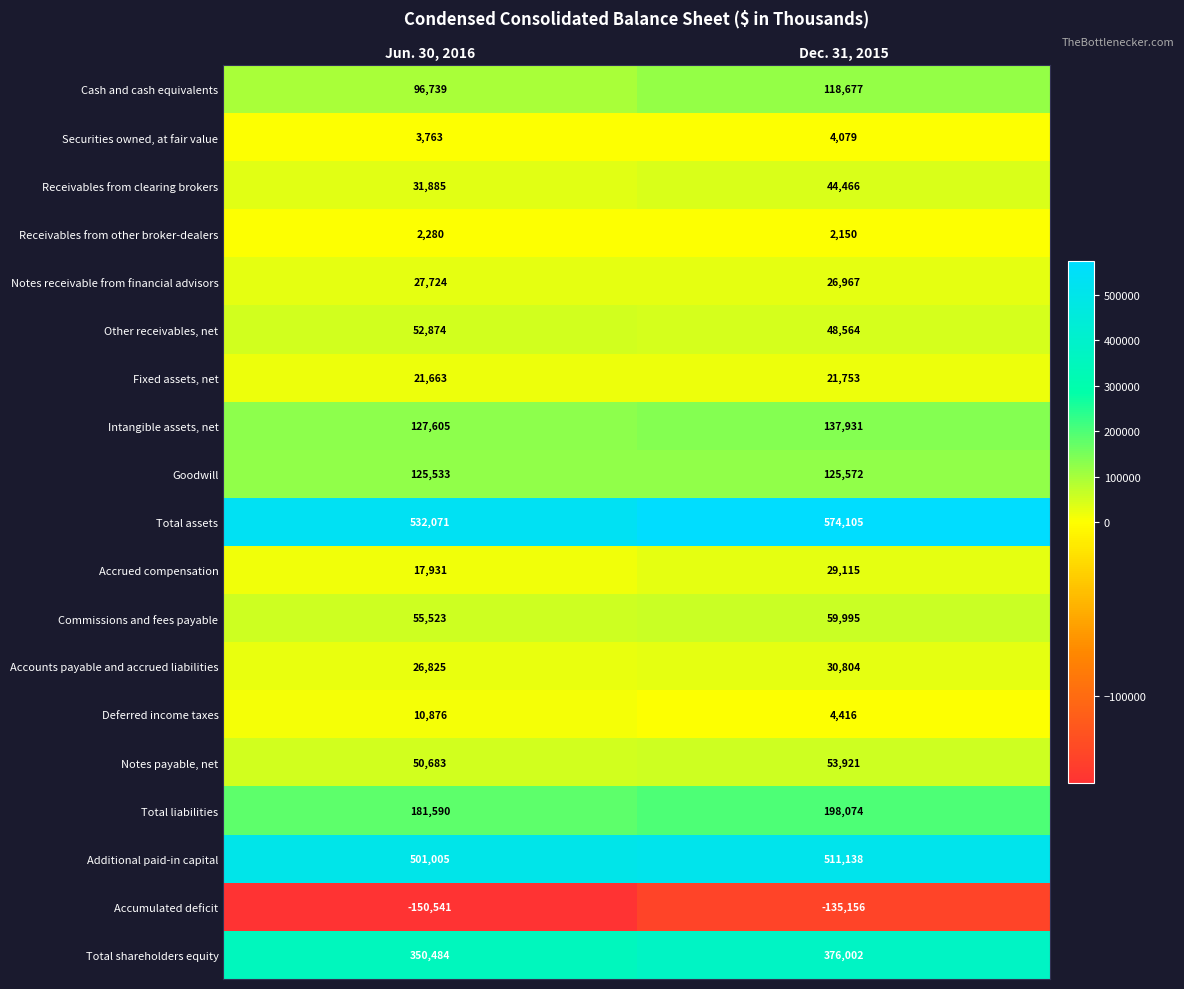

At which category is the sum across all series the highest?

Dec. 31, 2015